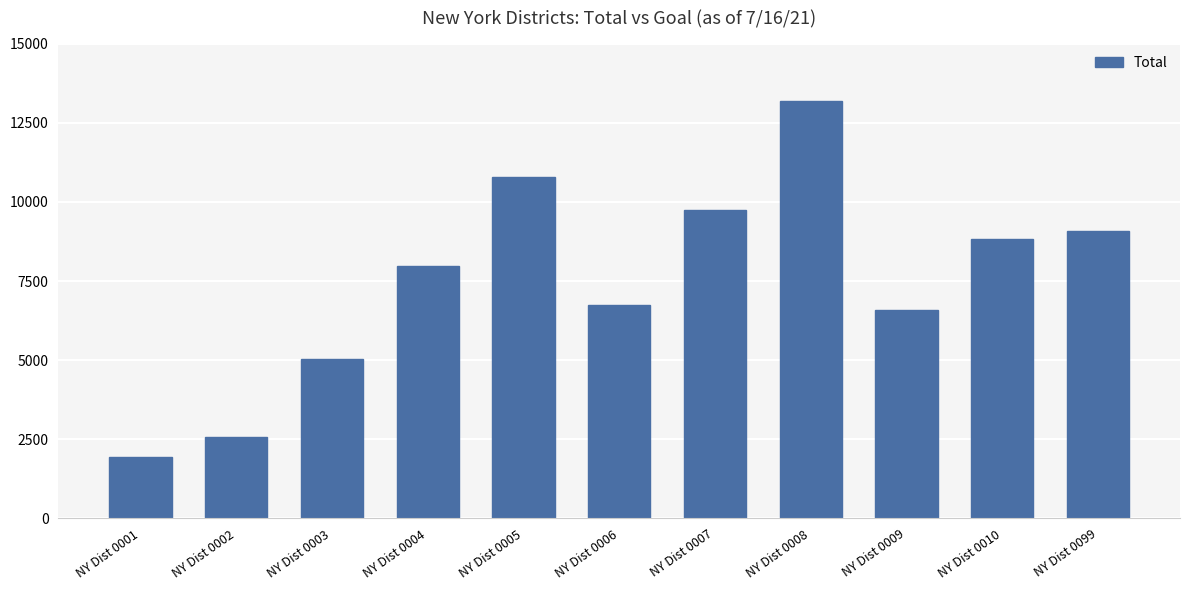

Reading left to right, what are all the values shown in this chart?

NY Dist 0001=1950	NY Dist 0002=2584	NY Dist 0003=5025	NY Dist 0004=7985	NY Dist 0005=10783	NY Dist 0006=6734	NY Dist 0007=9746	NY Dist 0008=13187	NY Dist 0009=6600	NY Dist 0010=8814	NY Dist 0099=9074